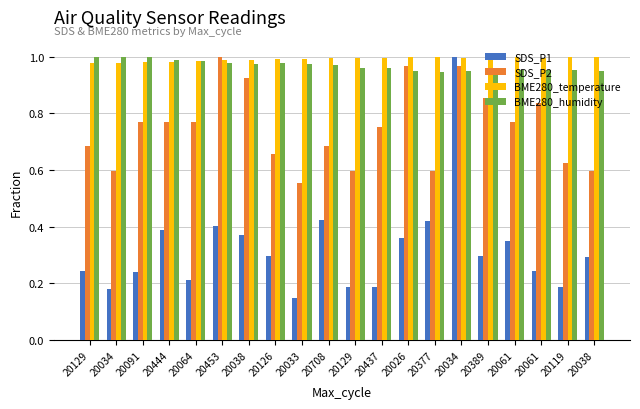

The BME280_humidity series shows 1.0 at 20129. True or false?

True